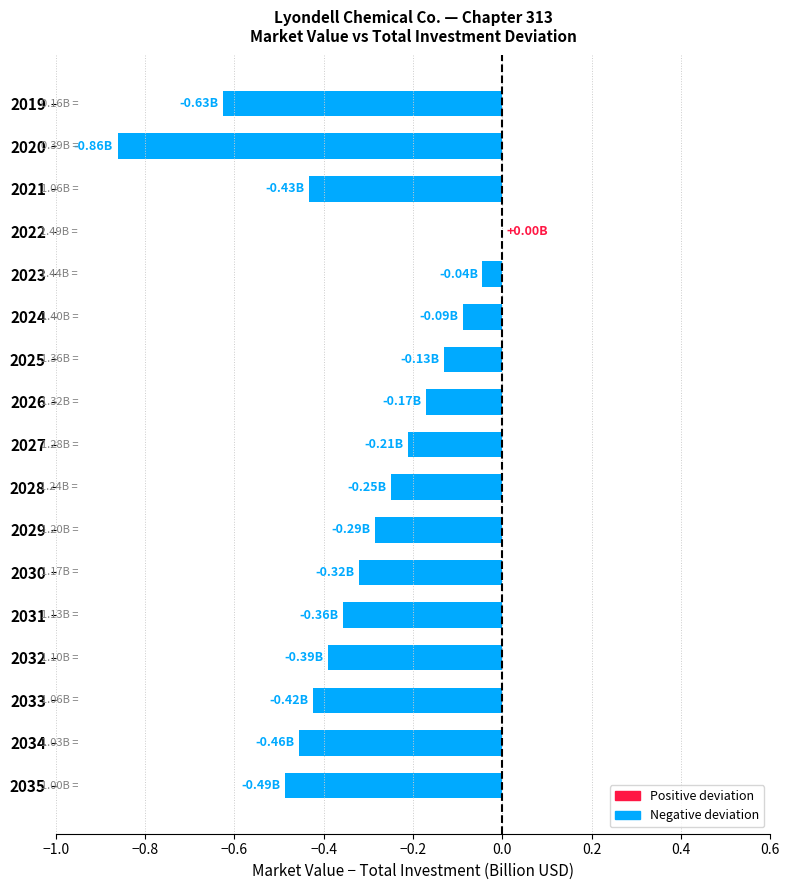

What is the sum of the values at 2030 and 2033?

-0.7